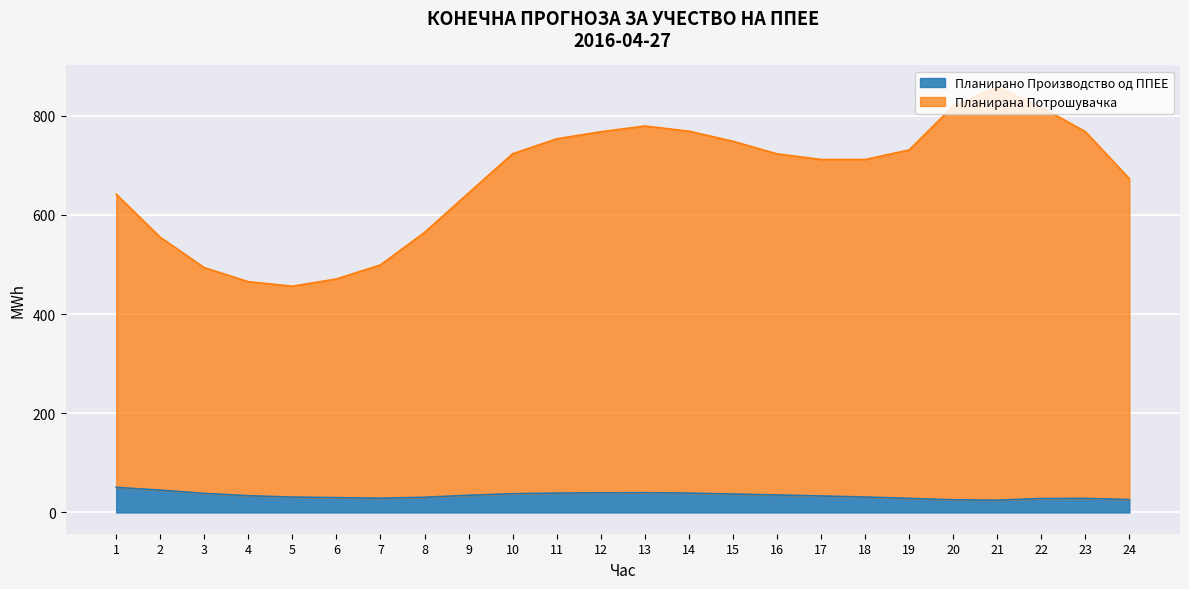

The Планирана Потрошувачка series shows 1310.3 at 23. True or false?

False